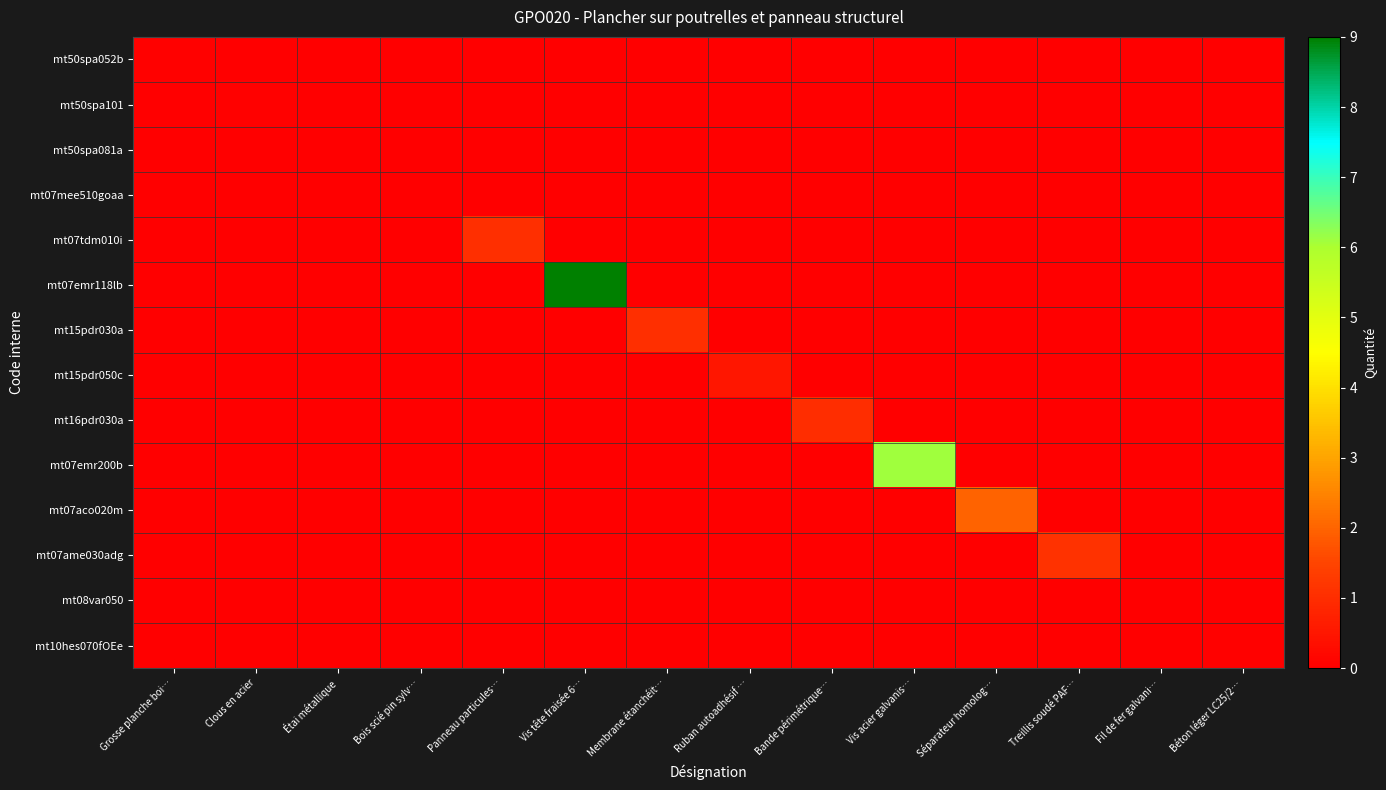

Reading right to left, extract all data points from this chart.

mt50spa052b: Béton léger LC25/2…=0.0	Fil de fer galvani…=0.0	Treillis soudé PAF…=0.0	Séparateur homolog…=0.0	Vis acier galvanis…=0.0	Bande périmétrique…=0.0	Ruban autoadhésif …=0.0	Membrane étanchéit…=0.0	Vis tête fraisée 6…=0.0	Panneau particules…=0.0	Bois scié pin sylv…=0.0	Étai métallique=0.0	Clous en acier=0.0	Grosse planche boi…=0.0
mt50spa101: Béton léger LC25/2…=0.0	Fil de fer galvani…=0.0	Treillis soudé PAF…=0.0	Séparateur homolog…=0.0	Vis acier galvanis…=0.0	Bande périmétrique…=0.0	Ruban autoadhésif …=0.0	Membrane étanchéit…=0.0	Vis tête fraisée 6…=0.0	Panneau particules…=0.0	Bois scié pin sylv…=0.0	Étai métallique=0.0	Clous en acier=0.0	Grosse planche boi…=0.0
mt50spa081a: Béton léger LC25/2…=0.0	Fil de fer galvani…=0.0	Treillis soudé PAF…=0.0	Séparateur homolog…=0.0	Vis acier galvanis…=0.0	Bande périmétrique…=0.0	Ruban autoadhésif …=0.0	Membrane étanchéit…=0.0	Vis tête fraisée 6…=0.0	Panneau particules…=0.0	Bois scié pin sylv…=0.0	Étai métallique=0.0	Clous en acier=0.0	Grosse planche boi…=0.0
mt07mee510goaa: Béton léger LC25/2…=0.0	Fil de fer galvani…=0.0	Treillis soudé PAF…=0.0	Séparateur homolog…=0.0	Vis acier galvanis…=0.0	Bande périmétrique…=0.0	Ruban autoadhésif …=0.0	Membrane étanchéit…=0.0	Vis tête fraisée 6…=0.0	Panneau particules…=0.0	Bois scié pin sylv…=0.0	Étai métallique=0.0	Clous en acier=0.0	Grosse planche boi…=0.0
mt07tdm010i: Béton léger LC25/2…=0.0	Fil de fer galvani…=0.0	Treillis soudé PAF…=0.0	Séparateur homolog…=0.0	Vis acier galvanis…=0.0	Bande périmétrique…=0.0	Ruban autoadhésif …=0.0	Membrane étanchéit…=0.0	Vis tête fraisée 6…=0.0	Panneau particules…=1.1	Bois scié pin sylv…=0.0	Étai métallique=0.0	Clous en acier=0.0	Grosse planche boi…=0.0
mt07emr118lb: Béton léger LC25/2…=0.0	Fil de fer galvani…=0.0	Treillis soudé PAF…=0.0	Séparateur homolog…=0.0	Vis acier galvanis…=0.0	Bande périmétrique…=0.0	Ruban autoadhésif …=0.0	Membrane étanchéit…=0.0	Vis tête fraisée 6…=9.0	Panneau particules…=0.0	Bois scié pin sylv…=0.0	Étai métallique=0.0	Clous en acier=0.0	Grosse planche boi…=0.0
mt15pdr030a: Béton léger LC25/2…=0.0	Fil de fer galvani…=0.0	Treillis soudé PAF…=0.0	Séparateur homolog…=0.0	Vis acier galvanis…=0.0	Bande périmétrique…=0.0	Ruban autoadhésif …=0.0	Membrane étanchéit…=1.1	Vis tête fraisée 6…=0.0	Panneau particules…=0.0	Bois scié pin sylv…=0.0	Étai métallique=0.0	Clous en acier=0.0	Grosse planche boi…=0.0
mt15pdr050c: Béton léger LC25/2…=0.0	Fil de fer galvani…=0.0	Treillis soudé PAF…=0.0	Séparateur homolog…=0.0	Vis acier galvanis…=0.0	Bande périmétrique…=0.0	Ruban autoadhésif …=0.5	Membrane étanchéit…=0.0	Vis tête fraisée 6…=0.0	Panneau particules…=0.0	Bois scié pin sylv…=0.0	Étai métallique=0.0	Clous en acier=0.0	Grosse planche boi…=0.0
mt16pdr030a: Béton léger LC25/2…=0.0	Fil de fer galvani…=0.0	Treillis soudé PAF…=0.0	Séparateur homolog…=0.0	Vis acier galvanis…=0.0	Bande périmétrique…=1.0	Ruban autoadhésif …=0.0	Membrane étanchéit…=0.0	Vis tête fraisée 6…=0.0	Panneau particules…=0.0	Bois scié pin sylv…=0.0	Étai métallique=0.0	Clous en acier=0.0	Grosse planche boi…=0.0
mt07emr200b: Béton léger LC25/2…=0.0	Fil de fer galvani…=0.0	Treillis soudé PAF…=0.0	Séparateur homolog…=0.0	Vis acier galvanis…=6.1	Bande périmétrique…=0.0	Ruban autoadhésif …=0.0	Membrane étanchéit…=0.0	Vis tête fraisée 6…=0.0	Panneau particules…=0.0	Bois scié pin sylv…=0.0	Étai métallique=0.0	Clous en acier=0.0	Grosse planche boi…=0.0
mt07aco020m: Béton léger LC25/2…=0.0	Fil de fer galvani…=0.0	Treillis soudé PAF…=0.0	Séparateur homolog…=2.0	Vis acier galvanis…=0.0	Bande périmétrique…=0.0	Ruban autoadhésif …=0.0	Membrane étanchéit…=0.0	Vis tête fraisée 6…=0.0	Panneau particules…=0.0	Bois scié pin sylv…=0.0	Étai métallique=0.0	Clous en acier=0.0	Grosse planche boi…=0.0
mt07ame030adg: Béton léger LC25/2…=0.0	Fil de fer galvani…=0.0	Treillis soudé PAF…=1.1	Séparateur homolog…=0.0	Vis acier galvanis…=0.0	Bande périmétrique…=0.0	Ruban autoadhésif …=0.0	Membrane étanchéit…=0.0	Vis tête fraisée 6…=0.0	Panneau particules…=0.0	Bois scié pin sylv…=0.0	Étai métallique=0.0	Clous en acier=0.0	Grosse planche boi…=0.0
mt08var050: Béton léger LC25/2…=0.0	Fil de fer galvani…=0.0	Treillis soudé PAF…=0.0	Séparateur homolog…=0.0	Vis acier galvanis…=0.0	Bande périmétrique…=0.0	Ruban autoadhésif …=0.0	Membrane étanchéit…=0.0	Vis tête fraisée 6…=0.0	Panneau particules…=0.0	Bois scié pin sylv…=0.0	Étai métallique=0.0	Clous en acier=0.0	Grosse planche boi…=0.0
mt10hes070fOEe: Béton léger LC25/2…=0.0	Fil de fer galvani…=0.0	Treillis soudé PAF…=0.0	Séparateur homolog…=0.0	Vis acier galvanis…=0.0	Bande périmétrique…=0.0	Ruban autoadhésif …=0.0	Membrane étanchéit…=0.0	Vis tête fraisée 6…=0.0	Panneau particules…=0.0	Bois scié pin sylv…=0.0	Étai métallique=0.0	Clous en acier=0.0	Grosse planche boi…=0.0